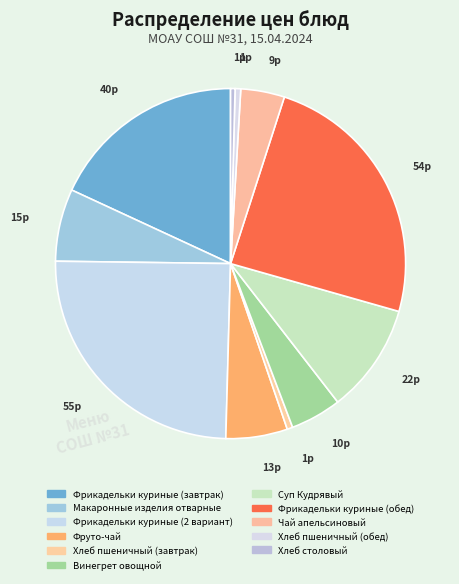

To the nearest percent, what percentage of the pie is Чай апельсиновый?

4%